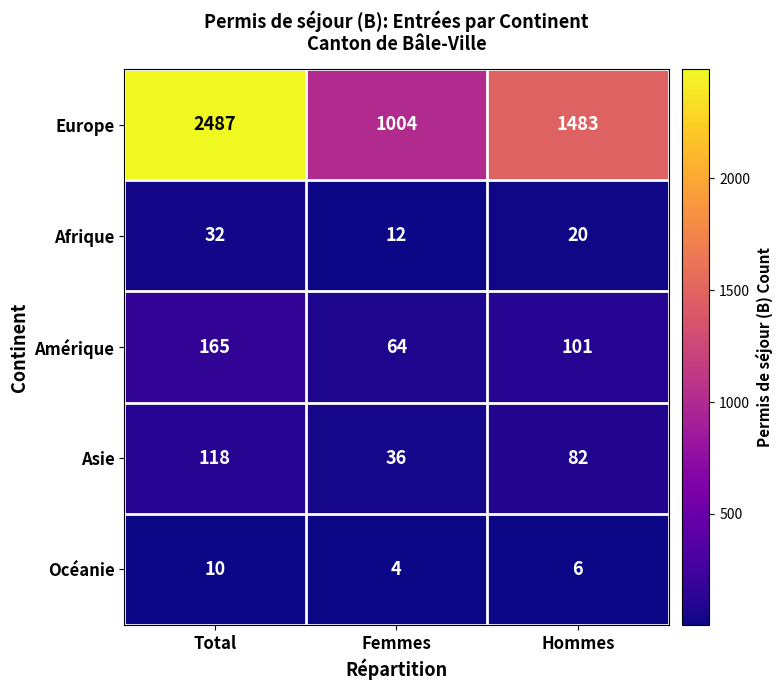

What is the difference between the maximum and minimum values in the Amérique series?

101